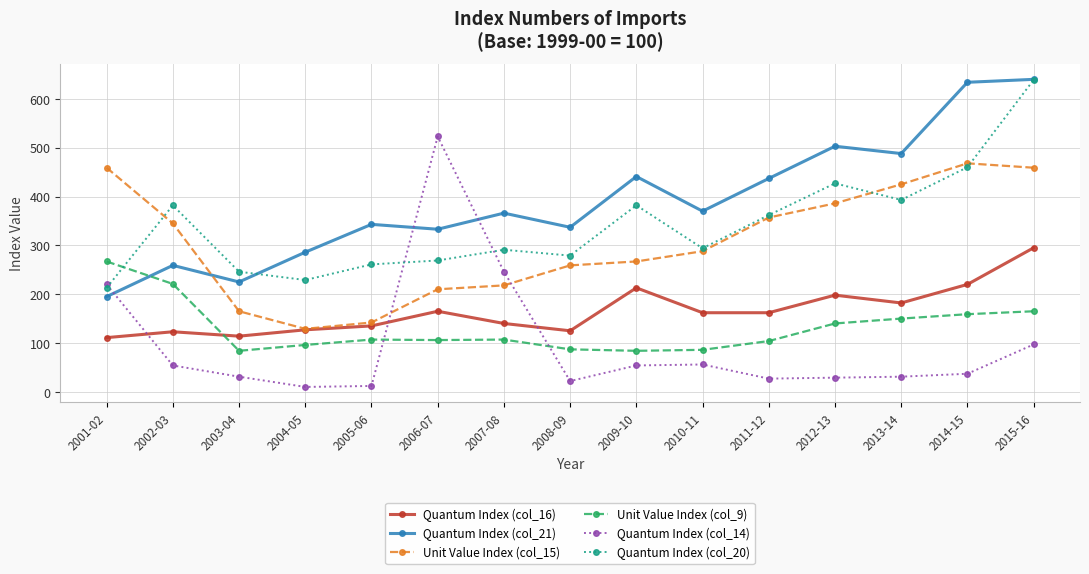

Is it true that Unit Value Index (col_9) equals 119 at 2010-11?

False